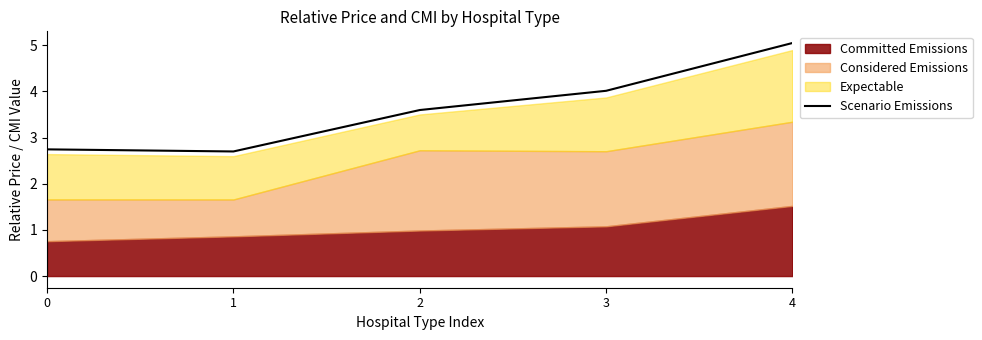

Count the number of categories in the chart.

5